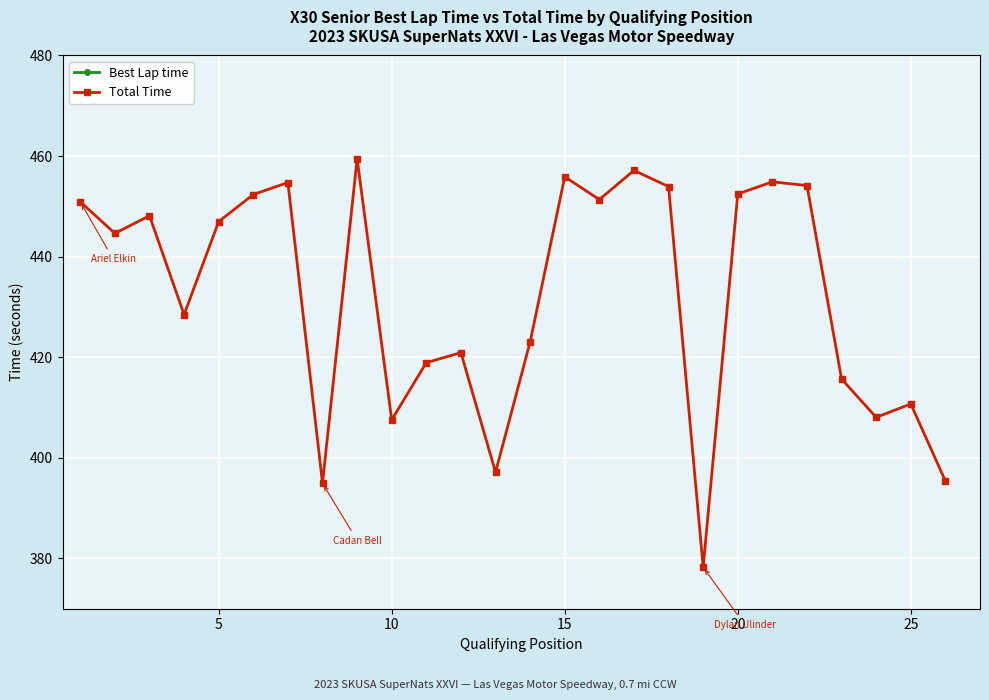

What is the highest value of the Total Time series?

459.4